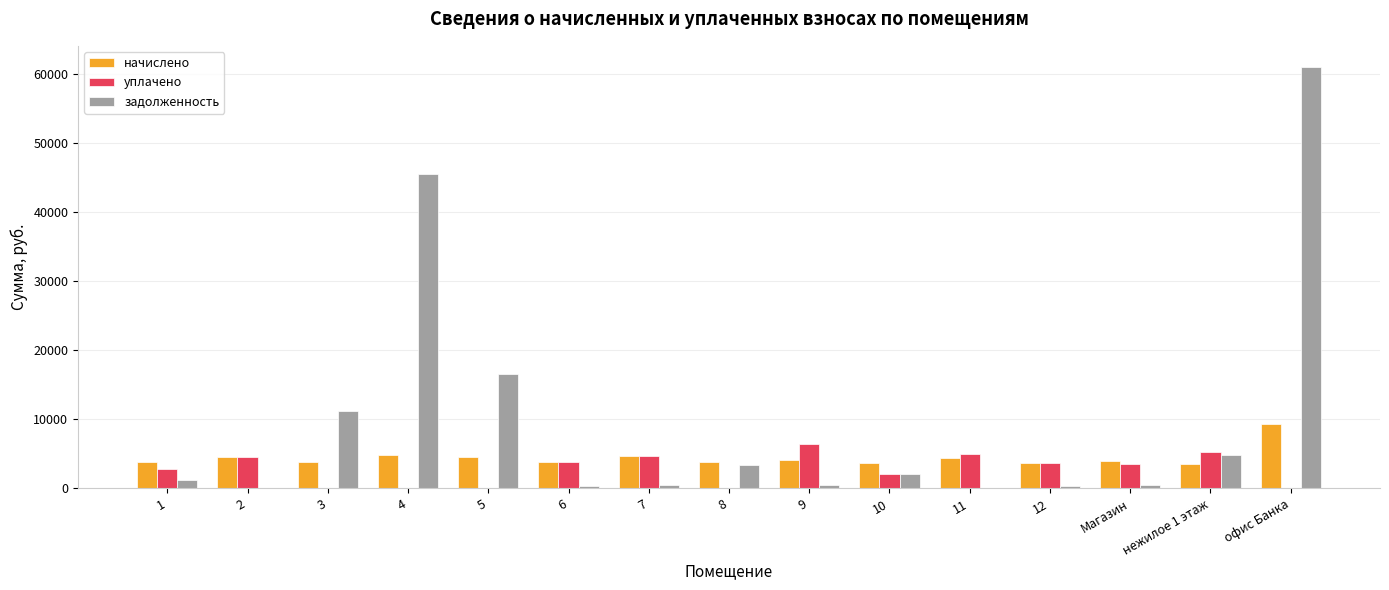

Is the value of начислено at 6 greater than the value of задолженность at 6?

Yes